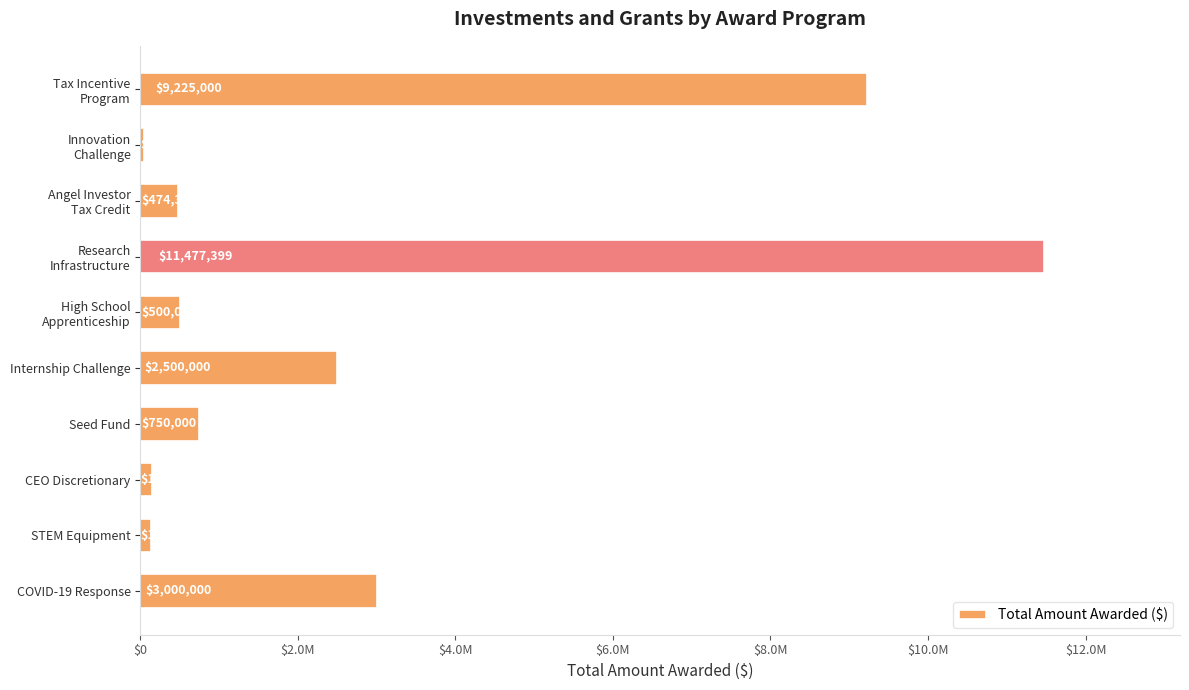

What is the difference between the second highest and minimum values?

9175000.0